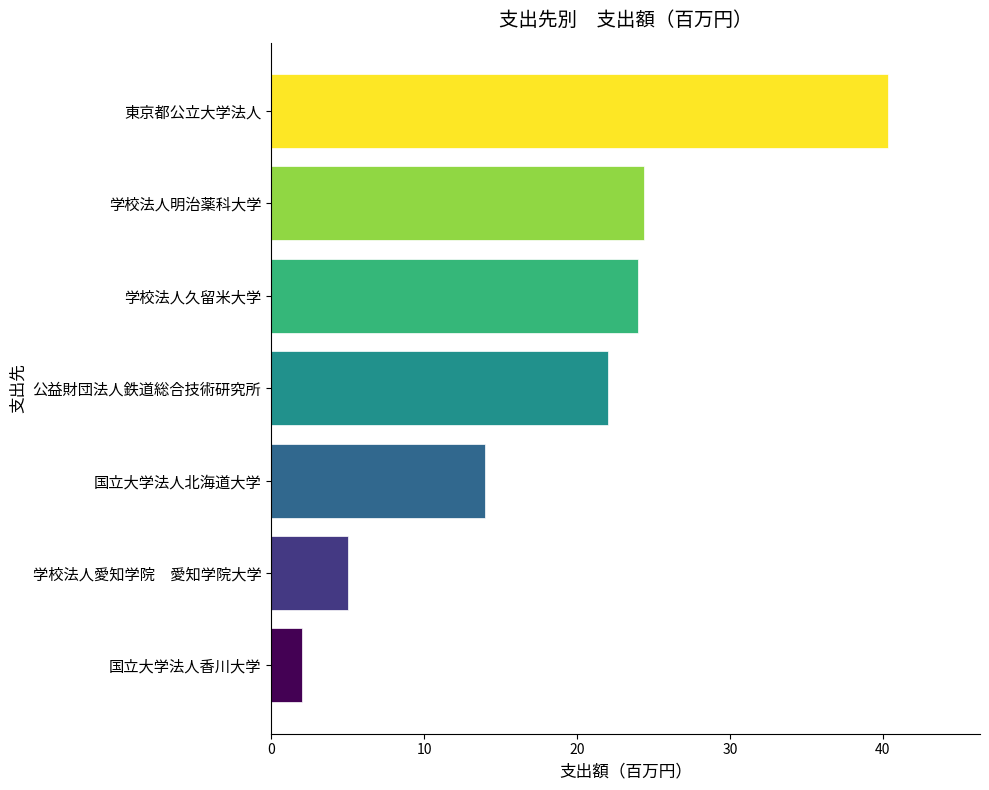

Count the number of data series in this chart.

1